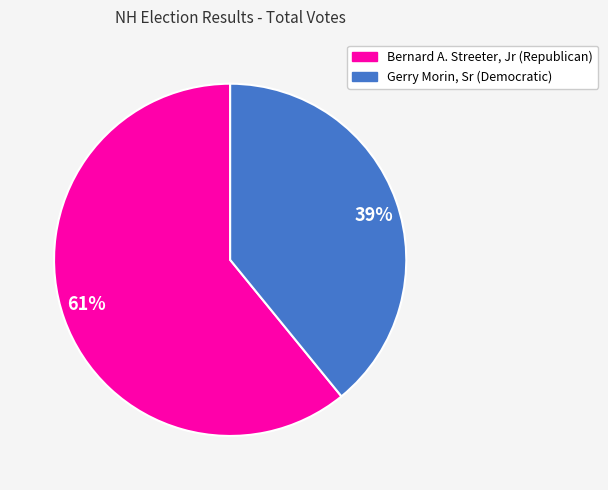

Which category accounts for the majority?

61%